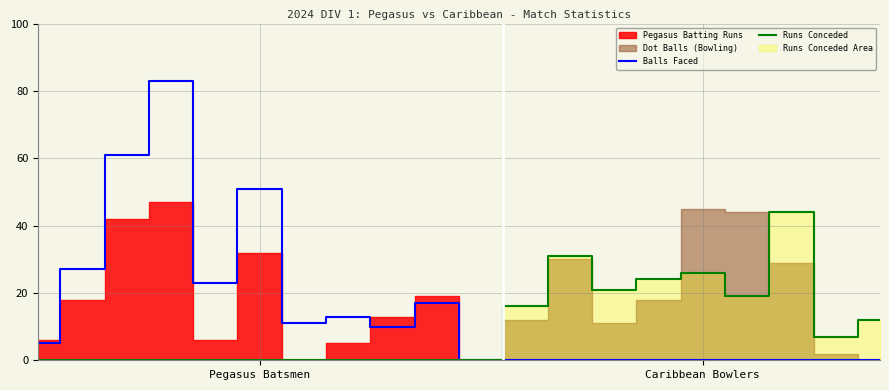

True or false: Runs Conceded and Balls Faced intersect in this chart.

False